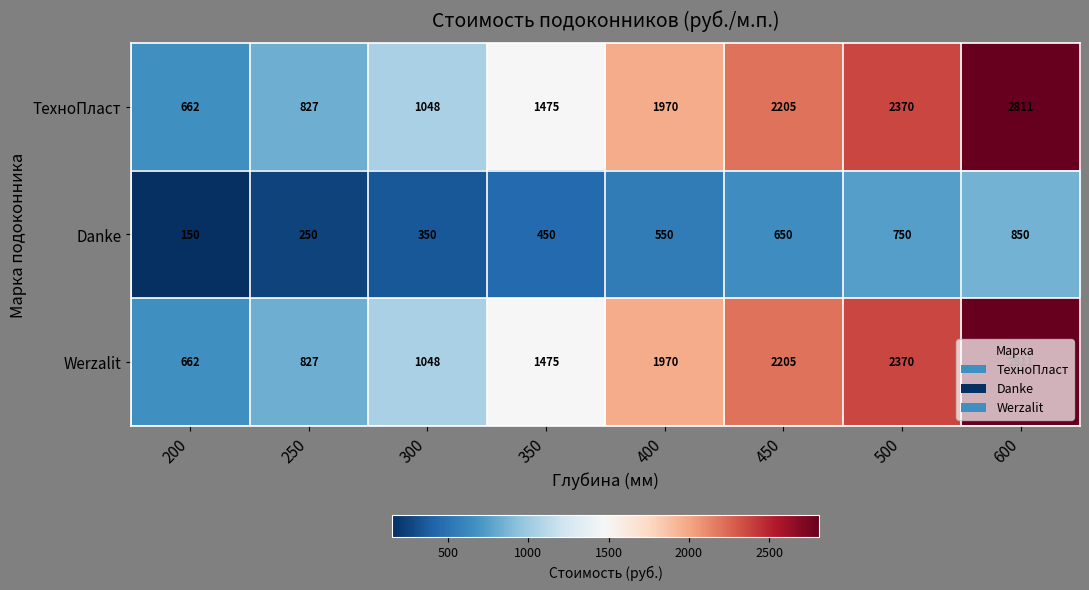

What is the total value across all series at 200?

1474